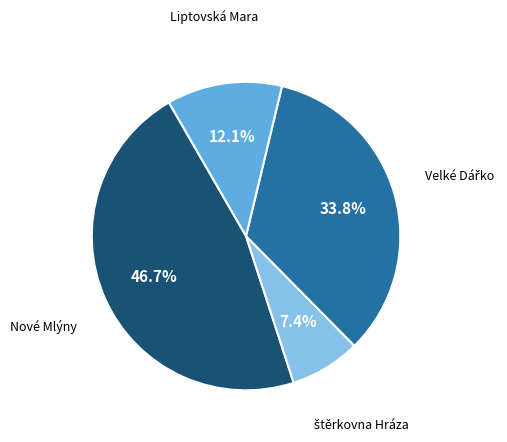

Is there a majority slice in this chart?

No